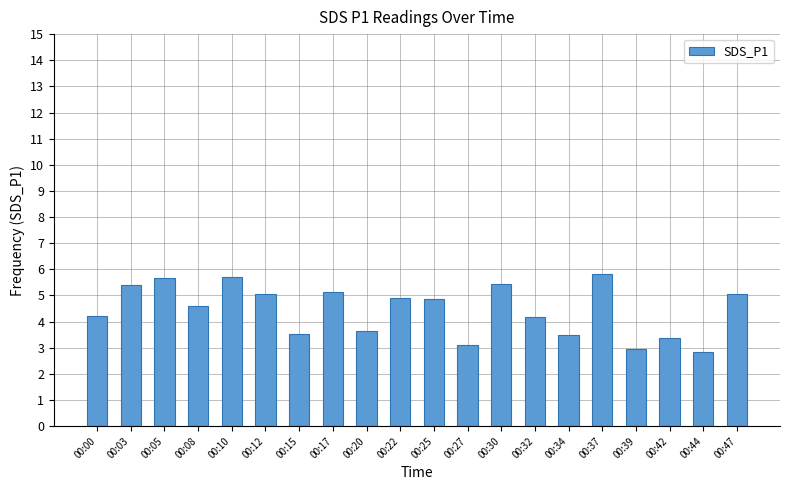

Which has a higher value, 00:15 or 00:32?

00:32